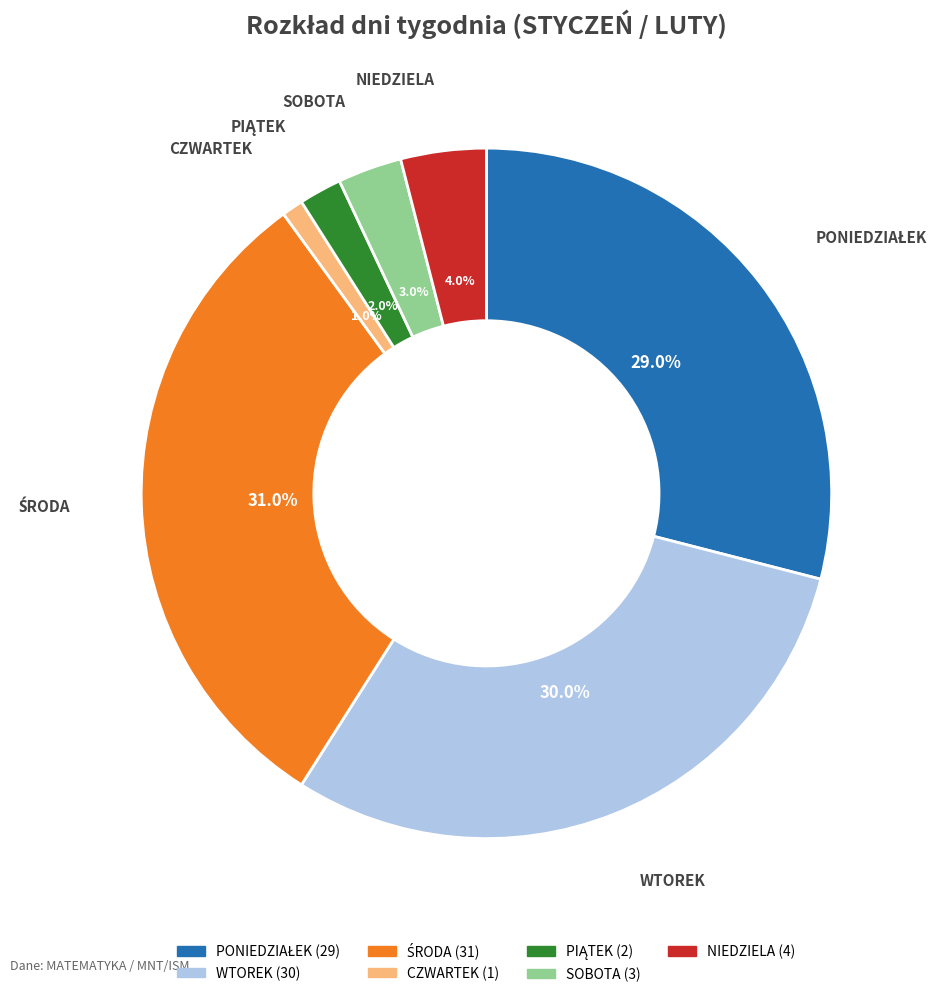

Which category has the smallest portion of the pie?

CZWARTEK